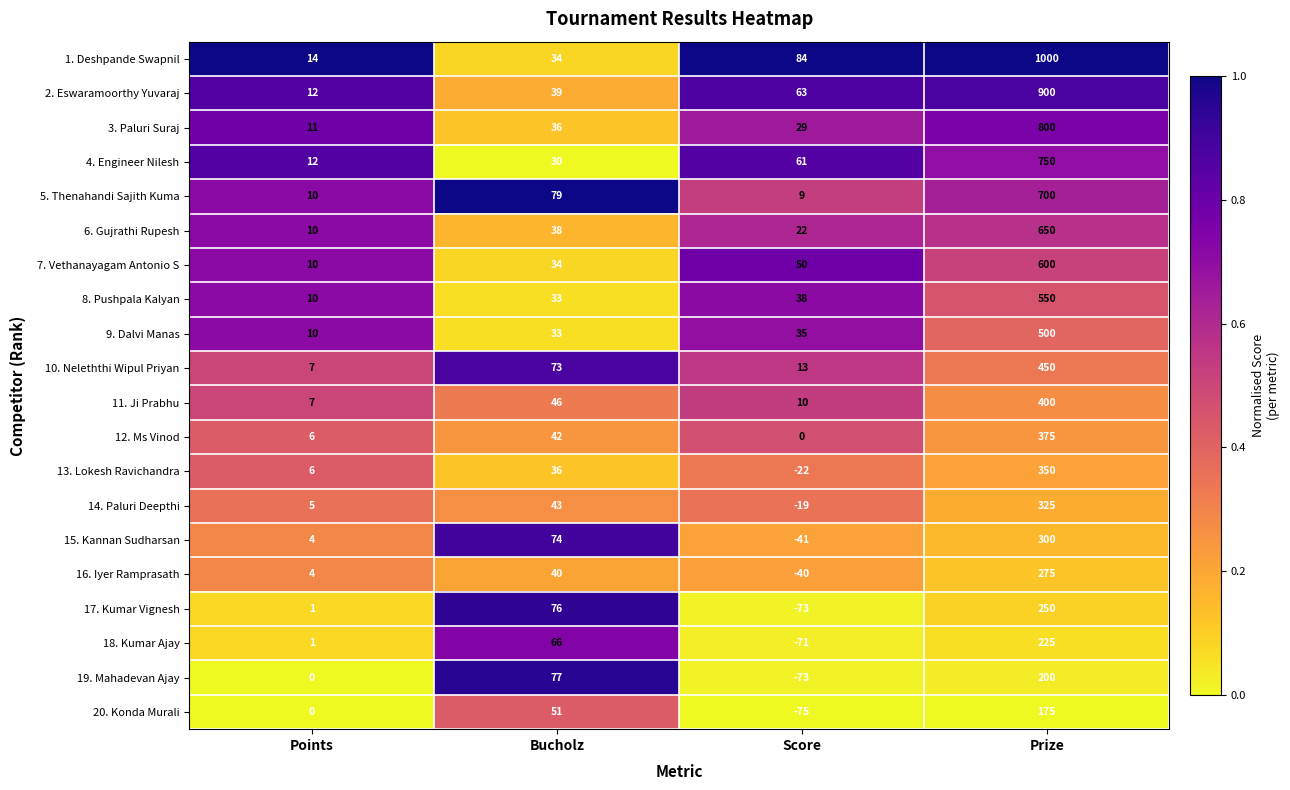

At how many categories does at least one series exceed 0?

4